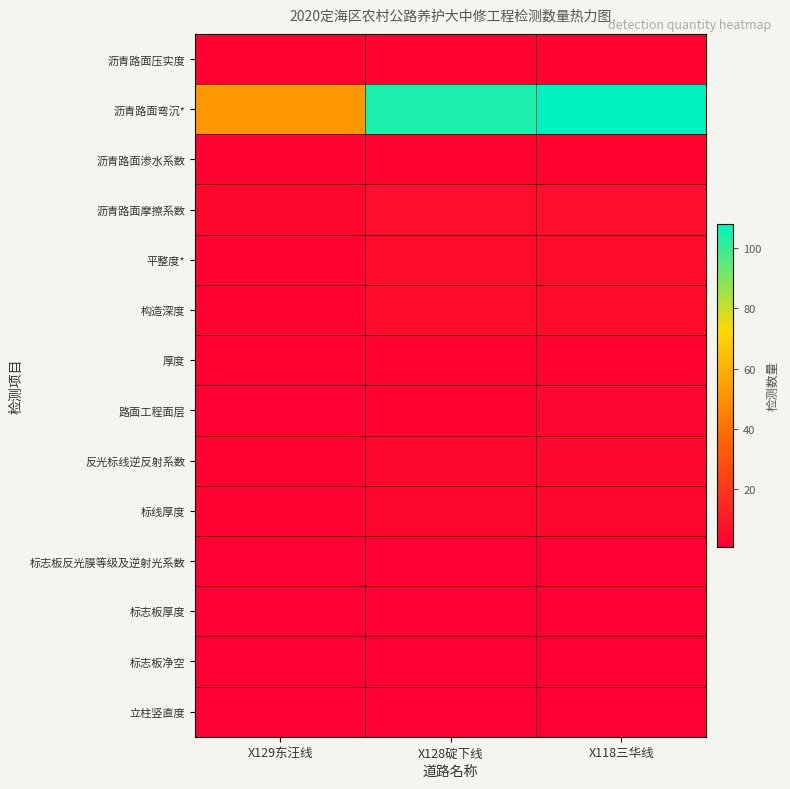

Which series has the largest range (max minus min)?

沥青路面弯沉*